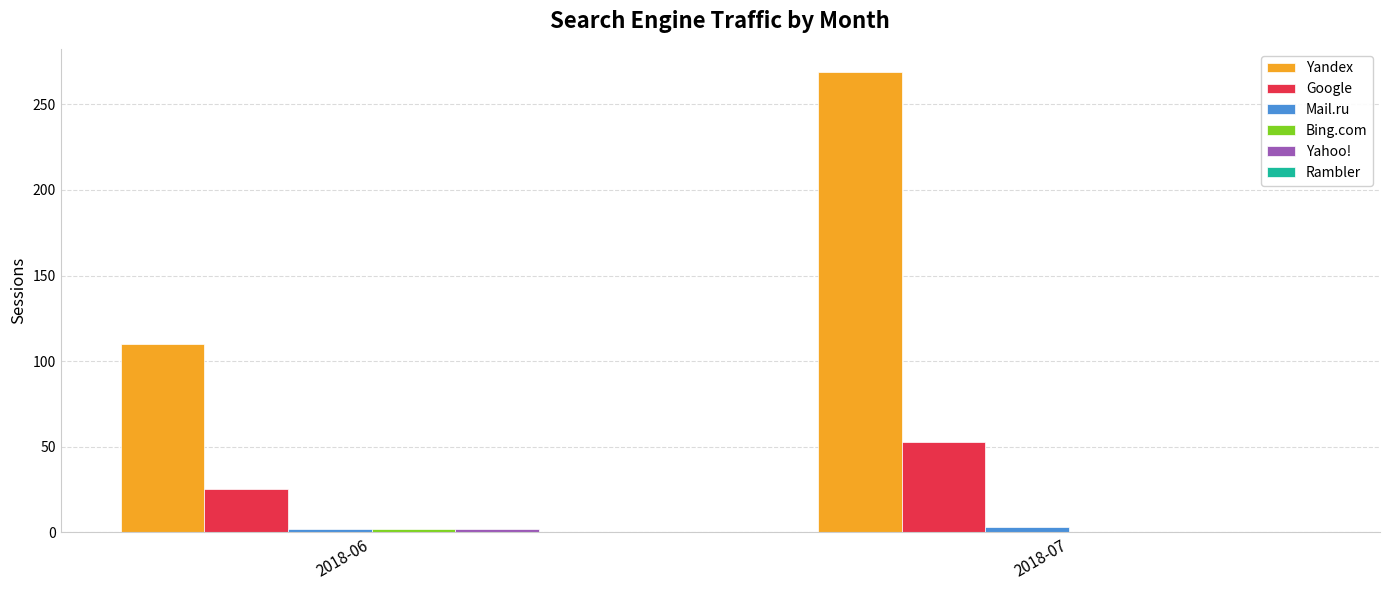

At which category does the chart reach its peak across all series?

2018-07